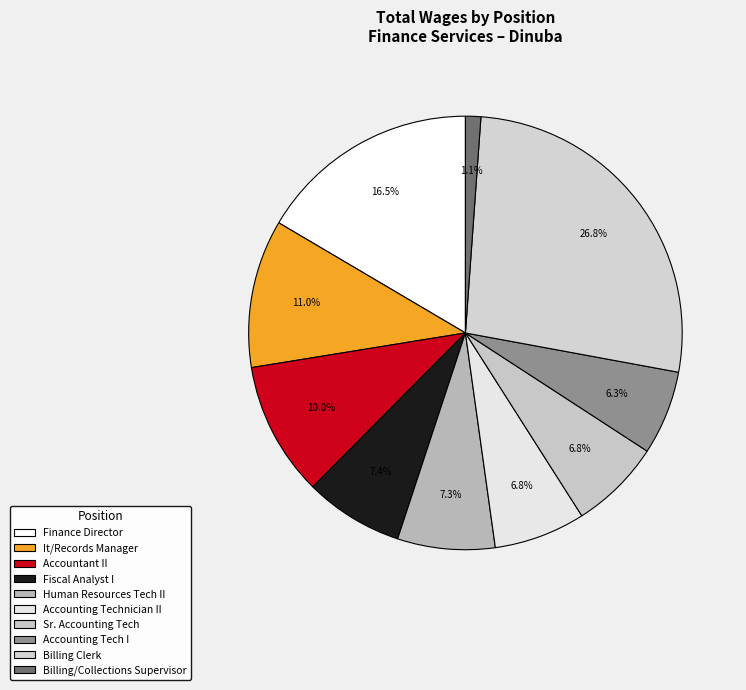

Is it true that Billing/Collections Supervisor is 1% of the pie?

True